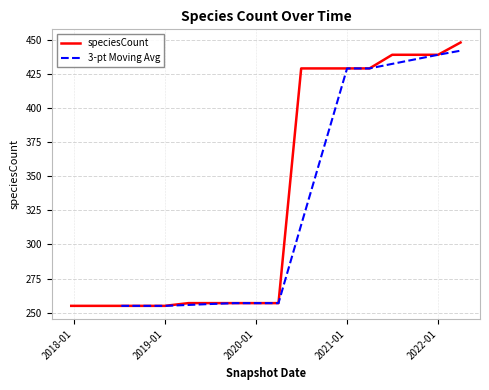

How many data points are less than 257?

5